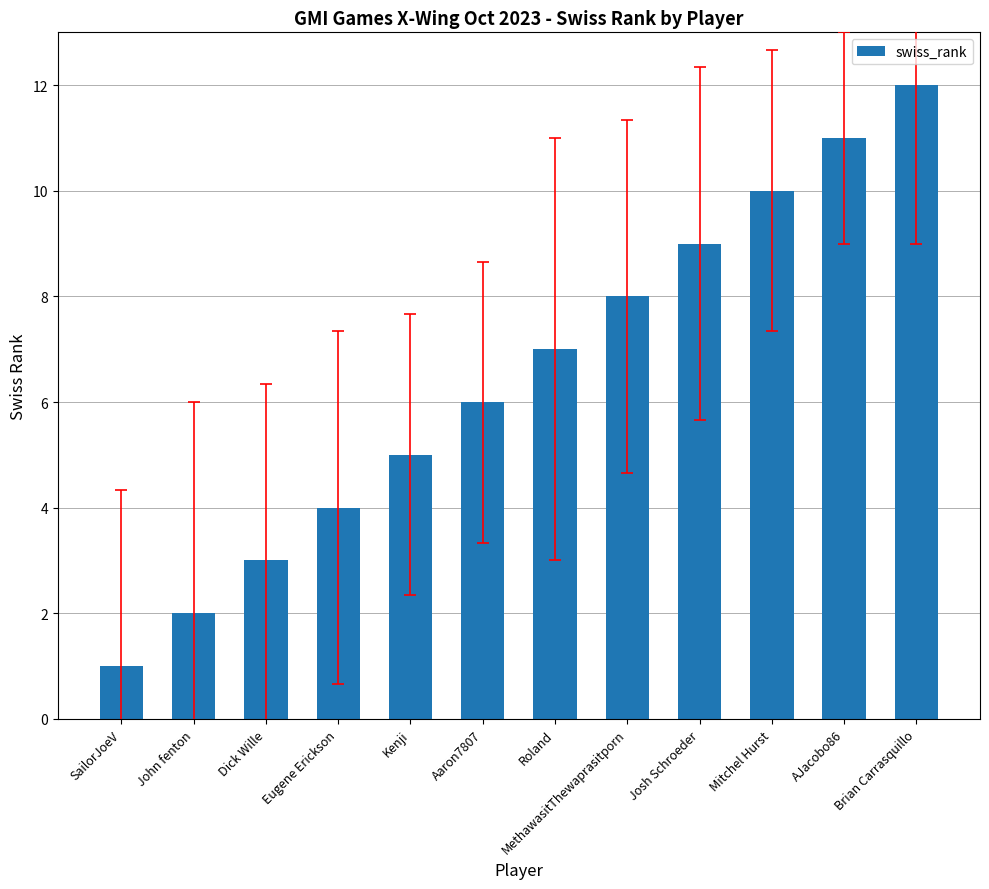

List the labels in order of value, largest first.

Brian Carrasquillo, AJacobo86, Mitchel Hurst, Josh Schroeder, MethawasitThewaprasitporn, Roland, Aaron7807, Kenji, Eugene Erickson, Dick Wille, John fenton, SailorJoeV